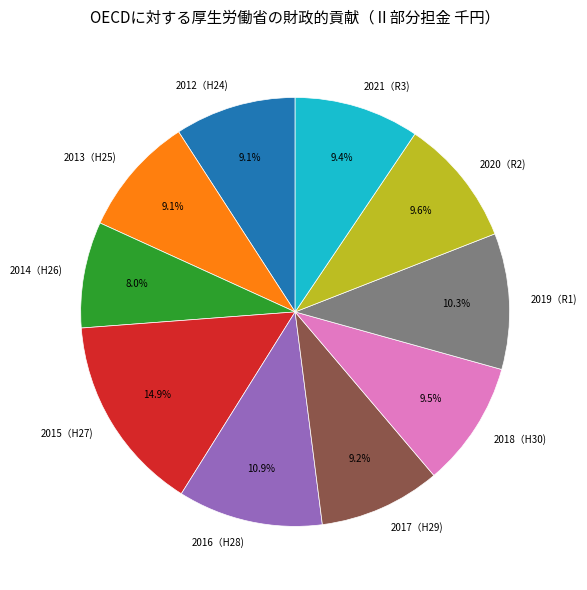

Is 2015（H27) the majority of the pie?

No